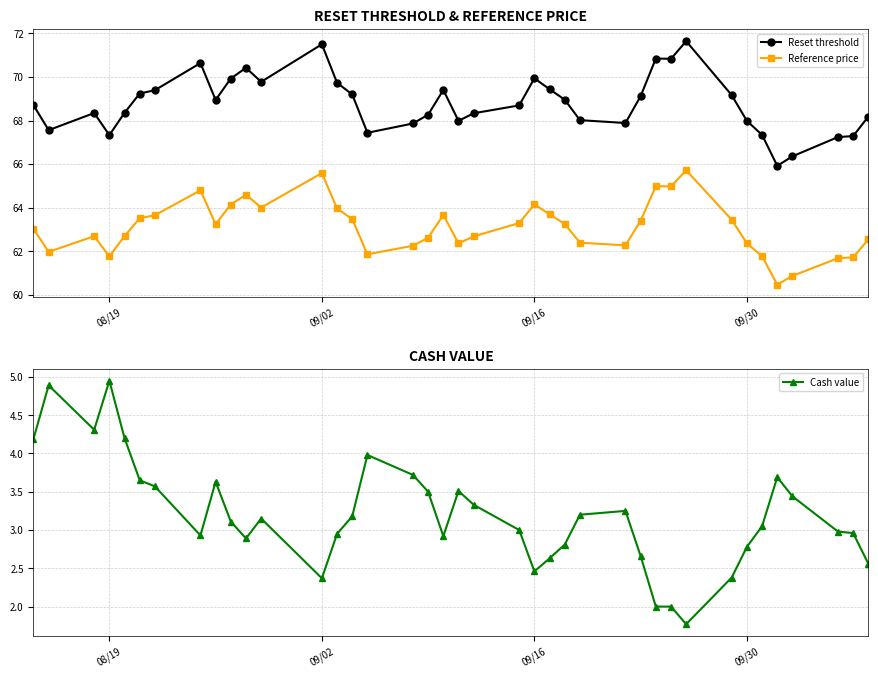

True or false: Reference price and Reset threshold intersect in this chart.

False